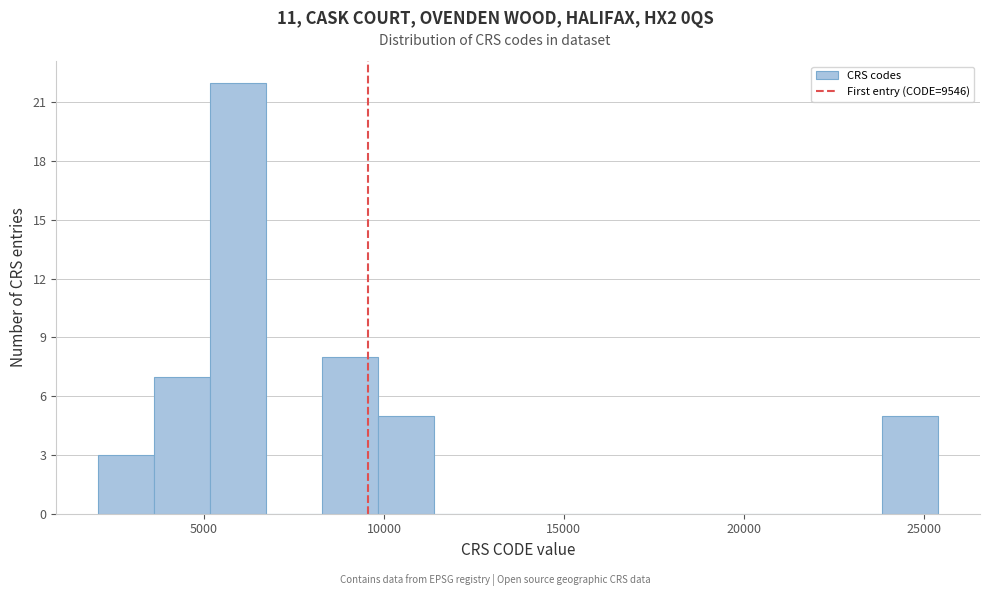

Read against the x-axis, roughly where is the centre of the tallest bar?

6000